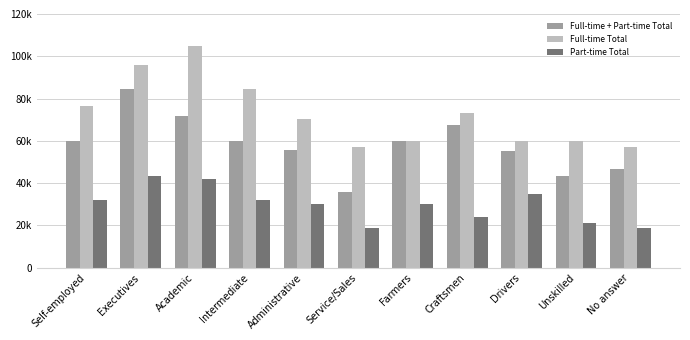

Are the bars horizontal?

No